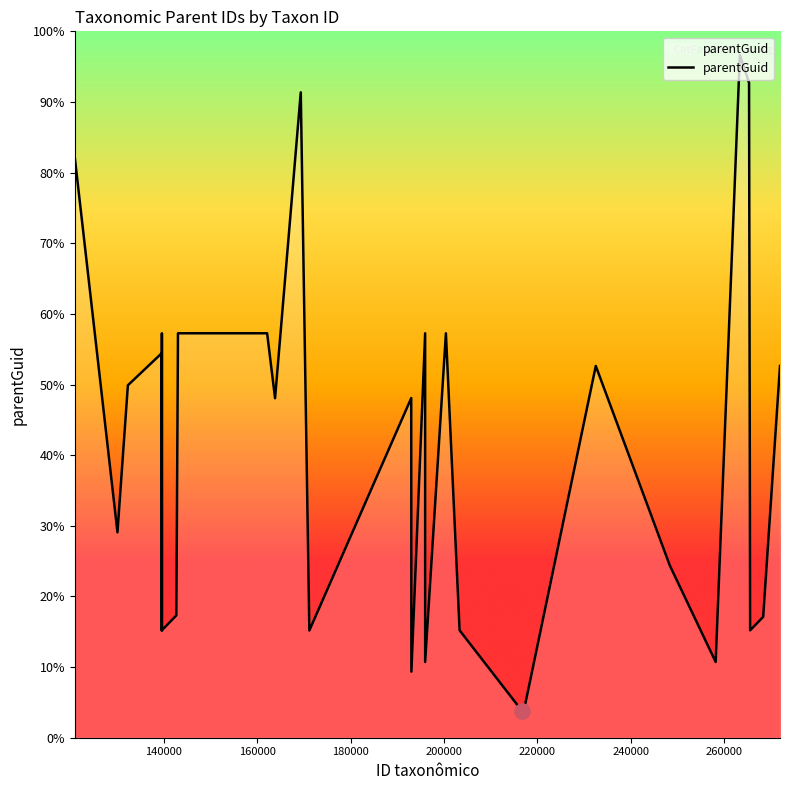

Is this an area chart (filled region under the line)?

Yes